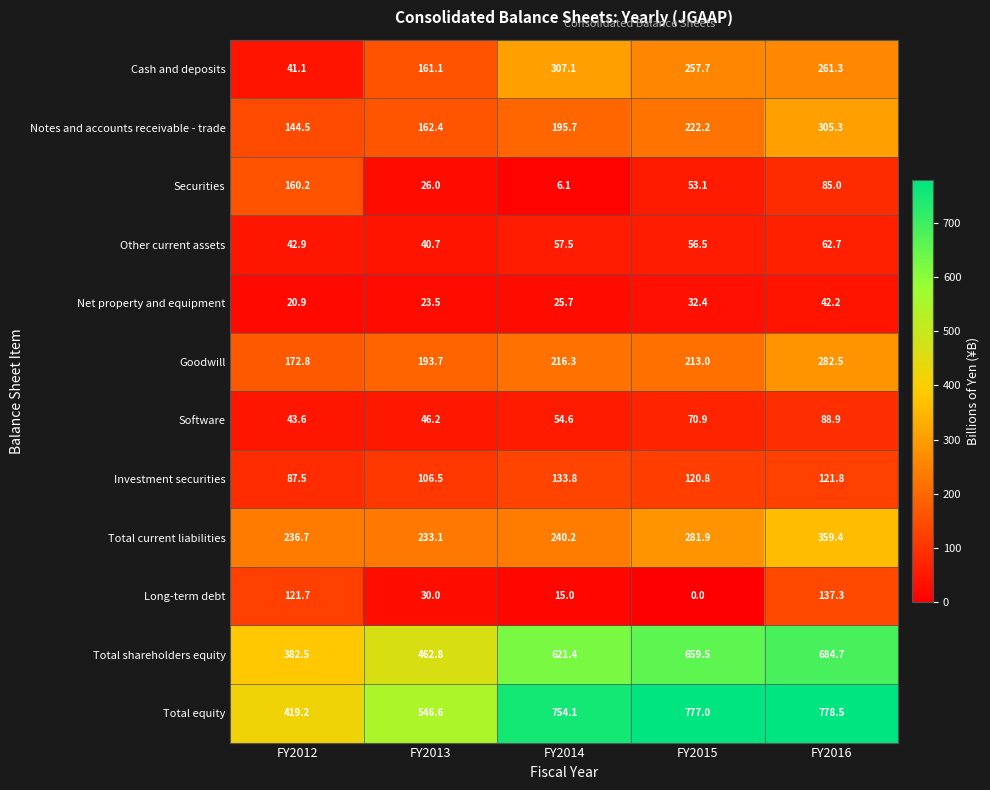

Rank the series at FY2015 from lowest to highest value.

Long-term debt, Net property and equipment, Securities, Other current assets, Software, Investment securities, Goodwill, Notes and accounts receivable - trade, Cash and deposits, Total current liabilities, Total shareholders equity, Total equity